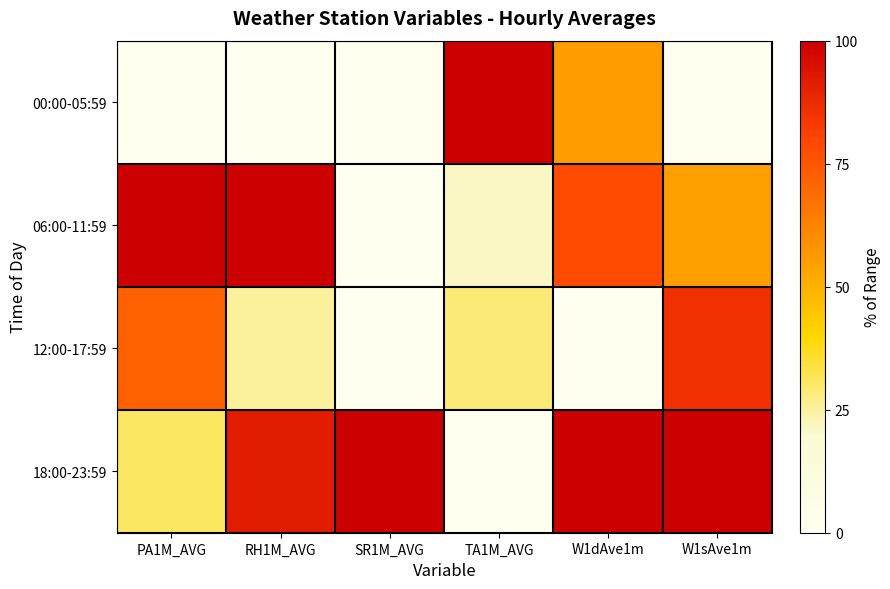

Between TA1M_AVG and W1sAve1m, which series saw the biggest shift?

00:00-05:59